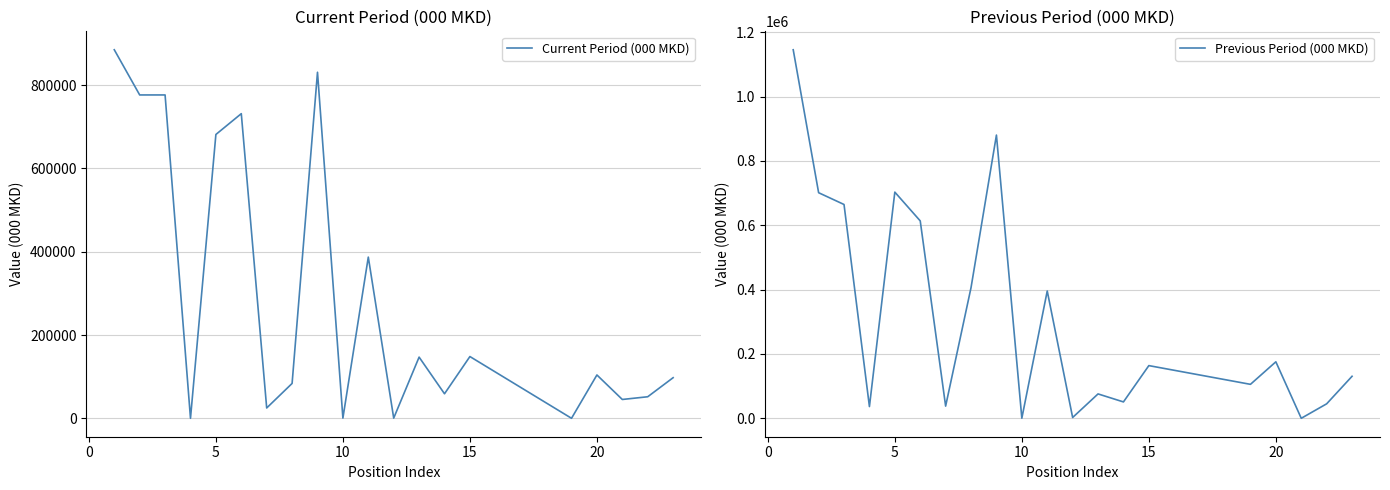

Rank the series by their maximum value, from highest to lowest.

Previous Period (000 MKD), Current Period (000 MKD)